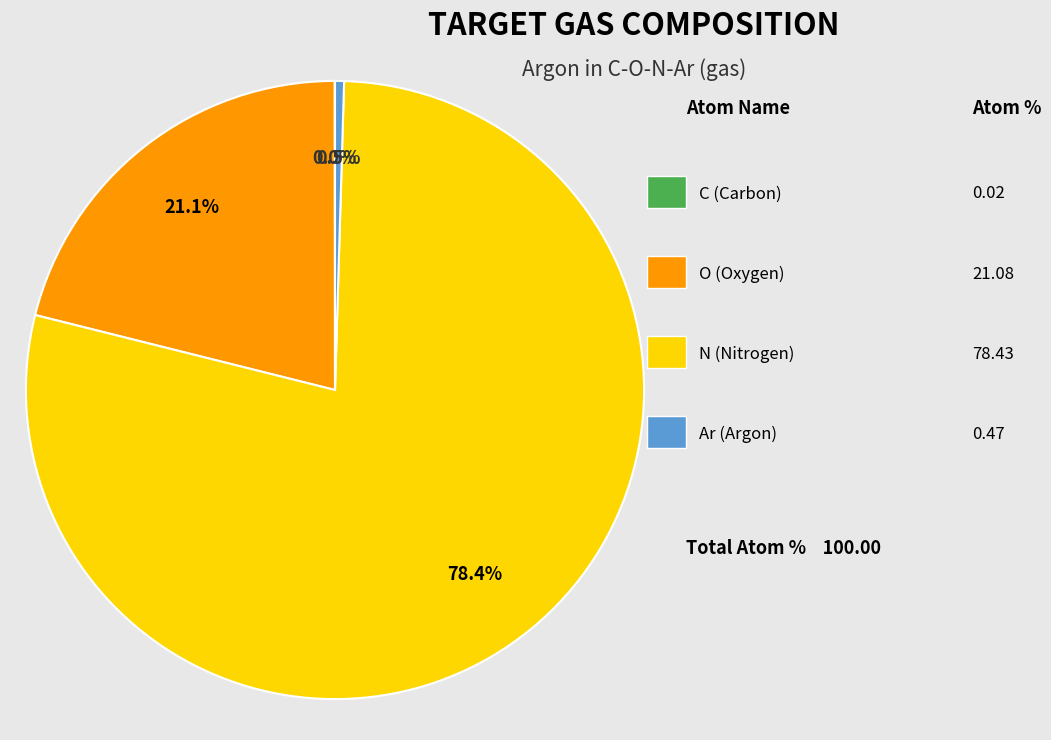

Does any single category account for the majority?

Yes